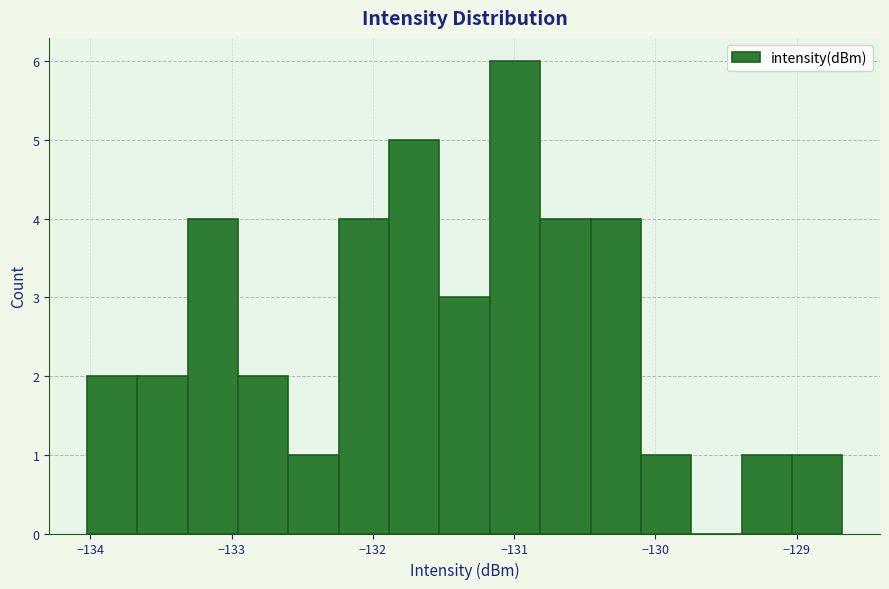

Read against the x-axis, roughly where is the centre of the tallest bar?

-131.0